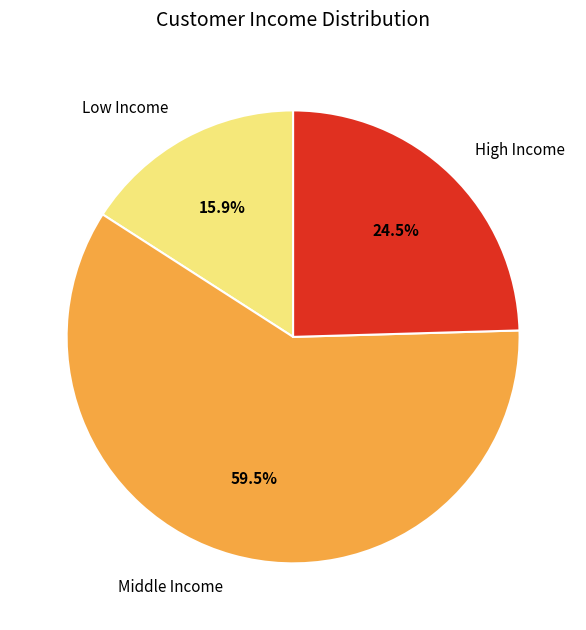

Rank the categories by value from lowest to highest.

Low Income, High Income, Middle Income